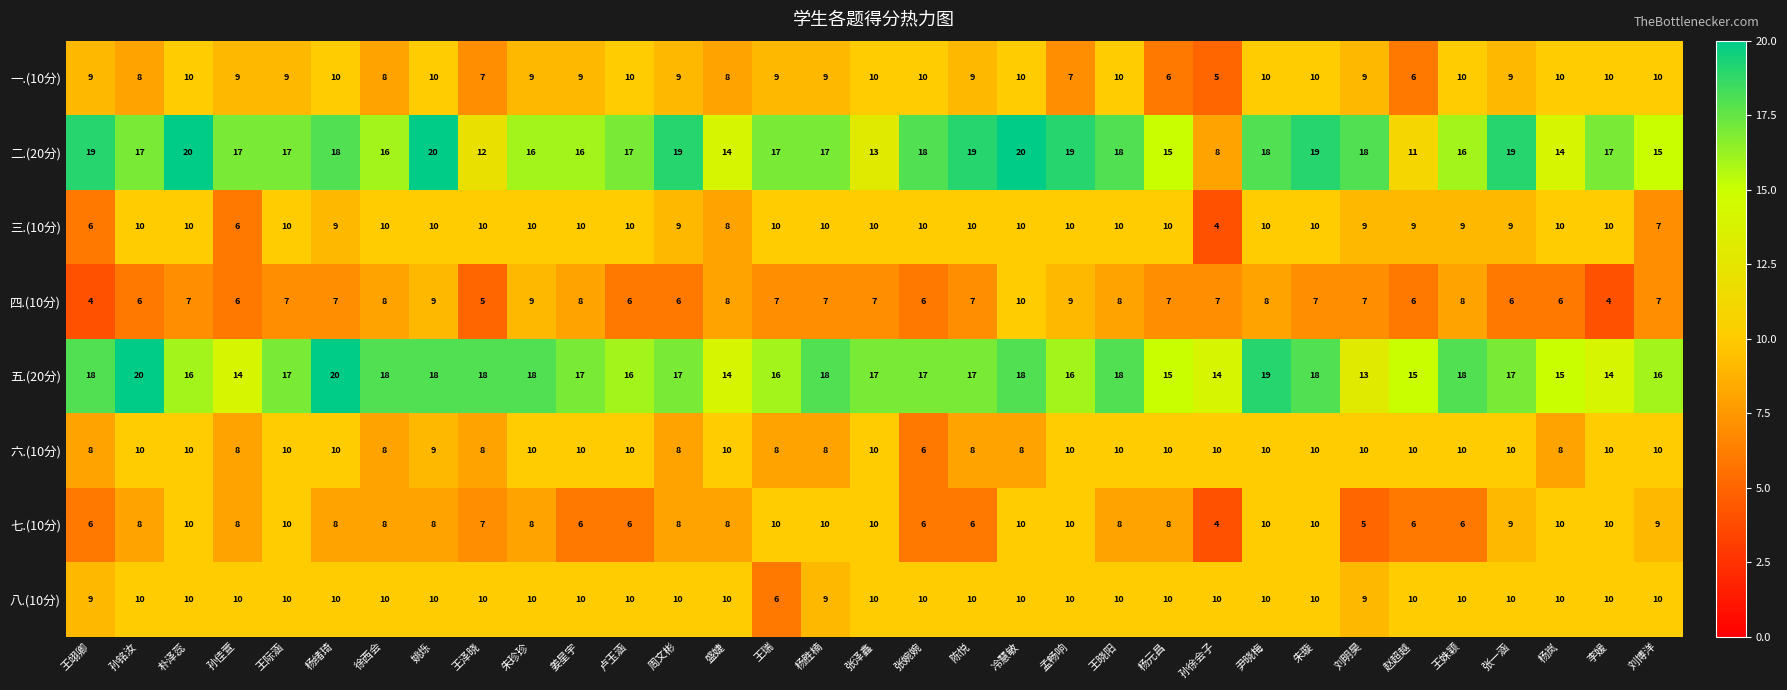

Read the 二.(20分) value at 张婉婉, to the nearest 5.

20